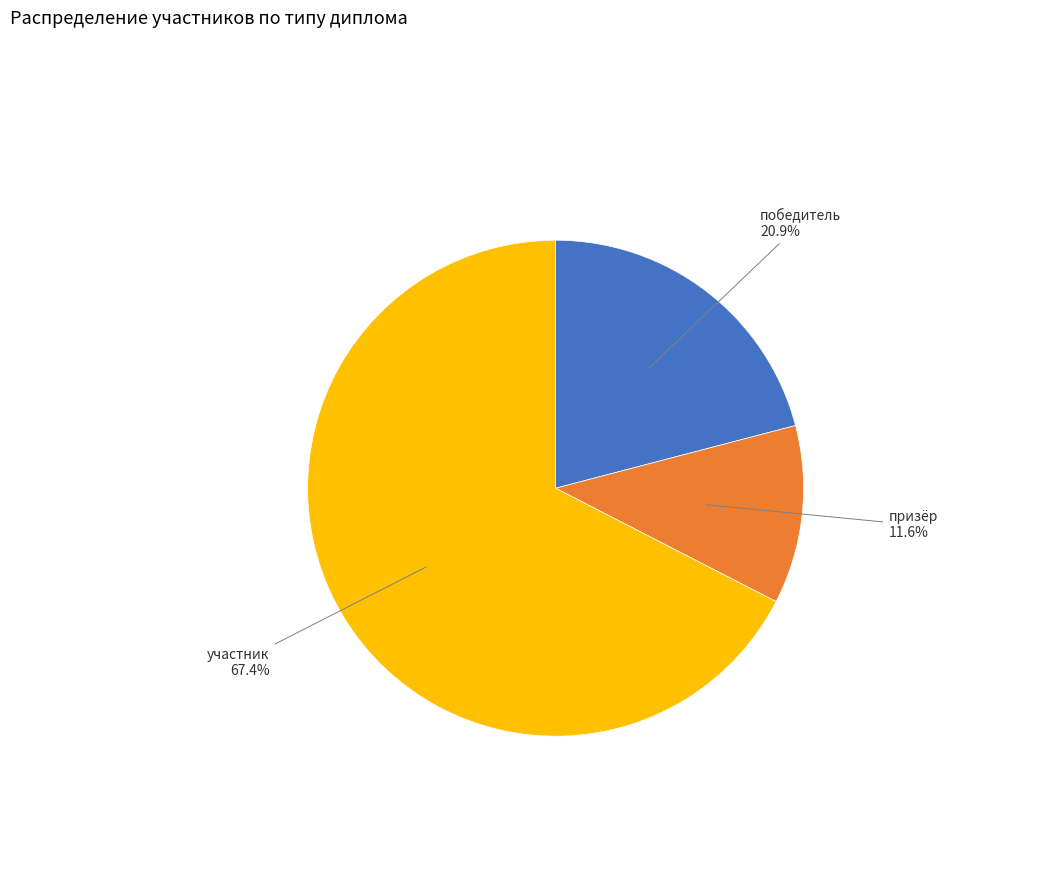

What is the majority slice?

участник